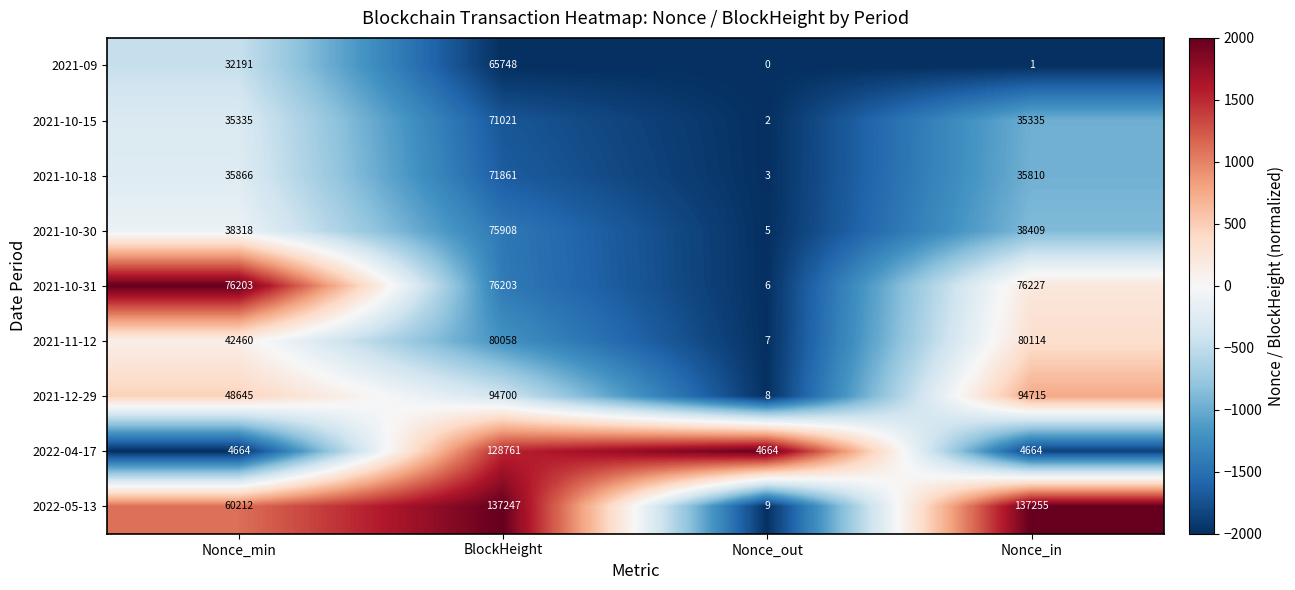

Between Nonce_min and Nonce_out, which series saw the biggest shift?

2021-10-31